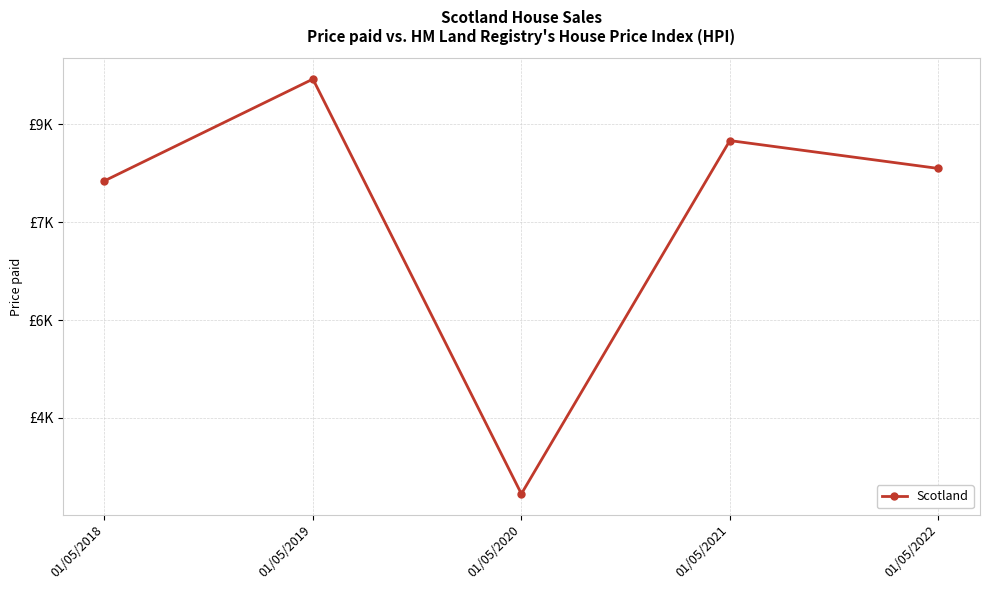

Read the value at 01/05/2022.

8325